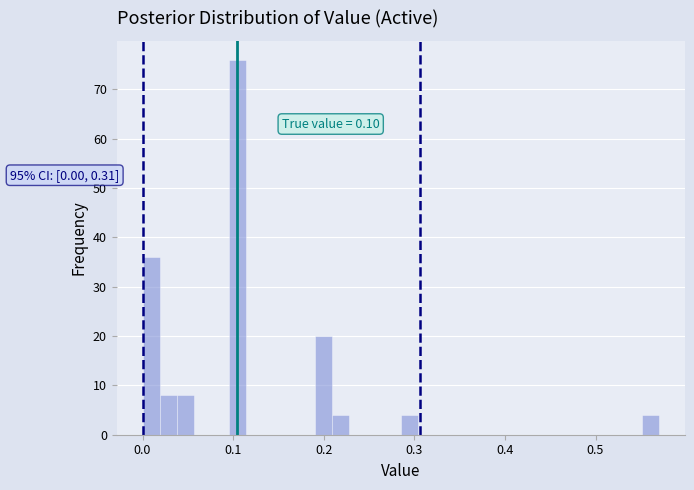

Read against the x-axis, roughly where is the centre of the tallest bar?

0.10